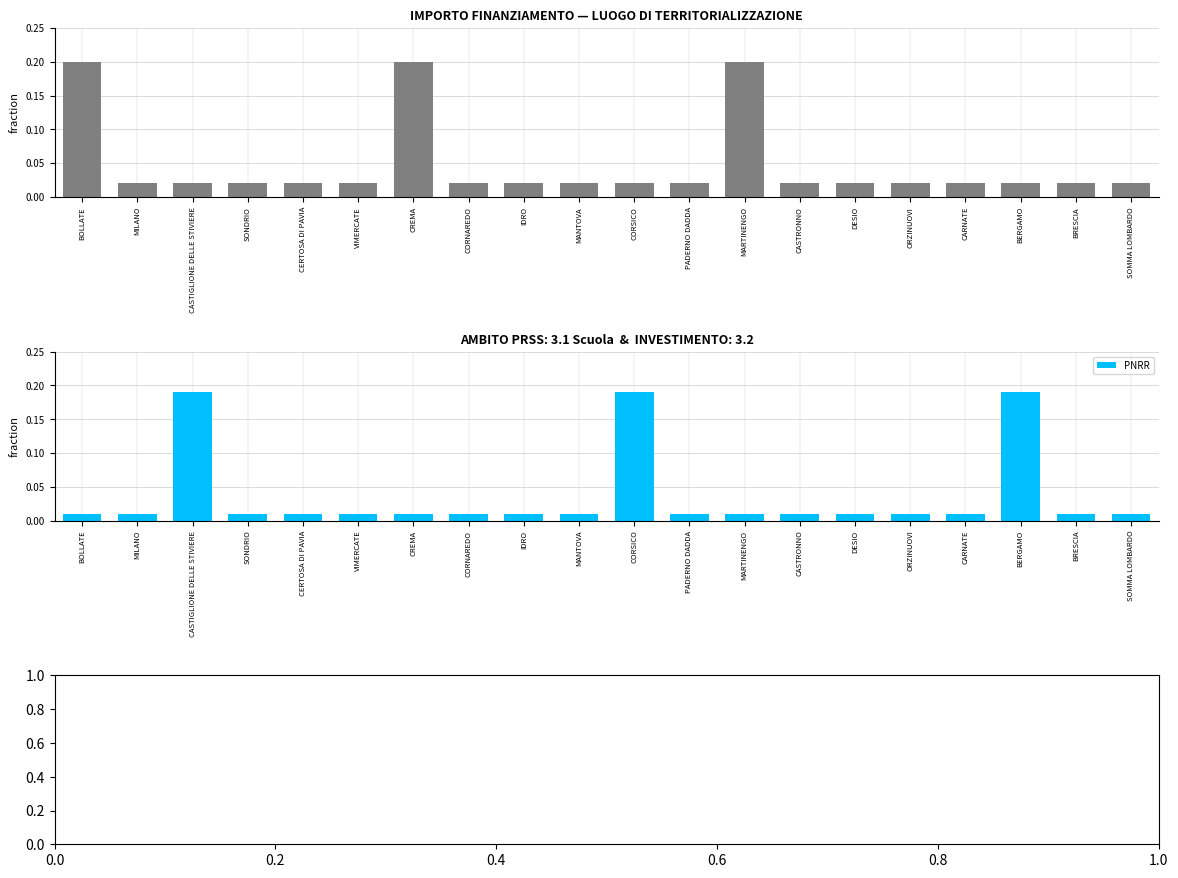

What is the label of the 6th bar from the right?

DESIO